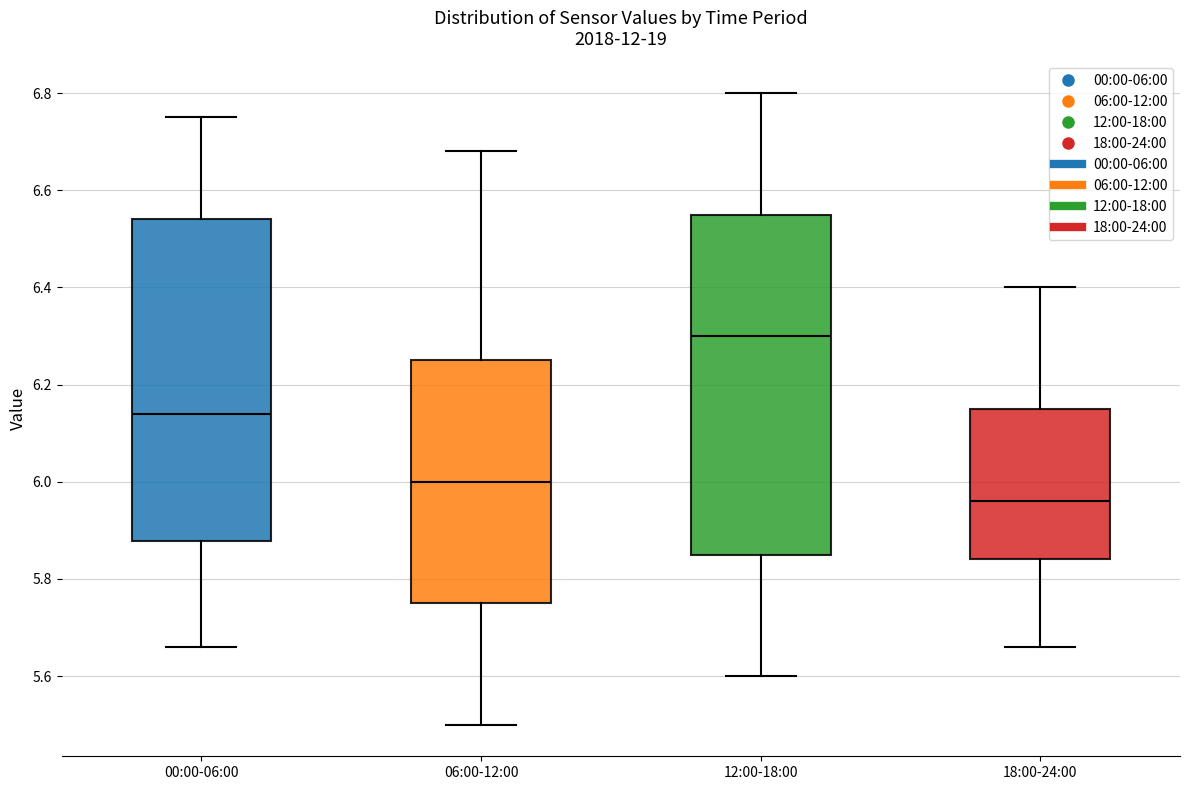

Where does the median line of the box for 18:00-24:00 sit on the y-axis? The values are not printed on the chart, so give them approximately, as read against the axis.

5.96